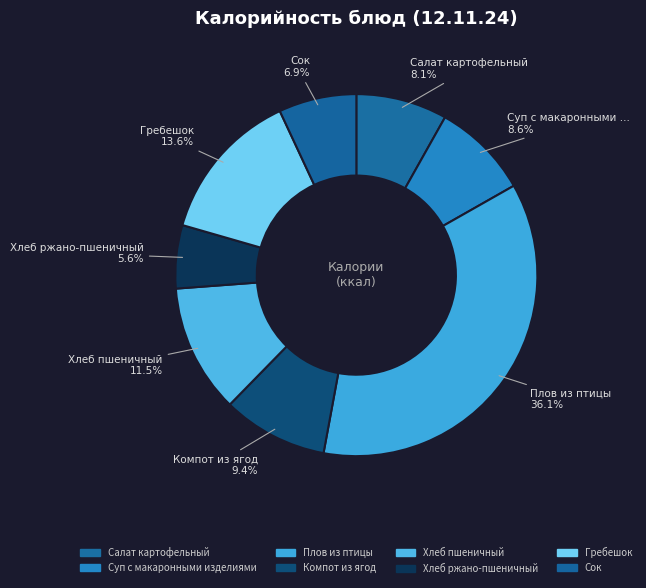

The Хлеб ржано-пшеничный slice represents 11% of the pie. True or false?

False